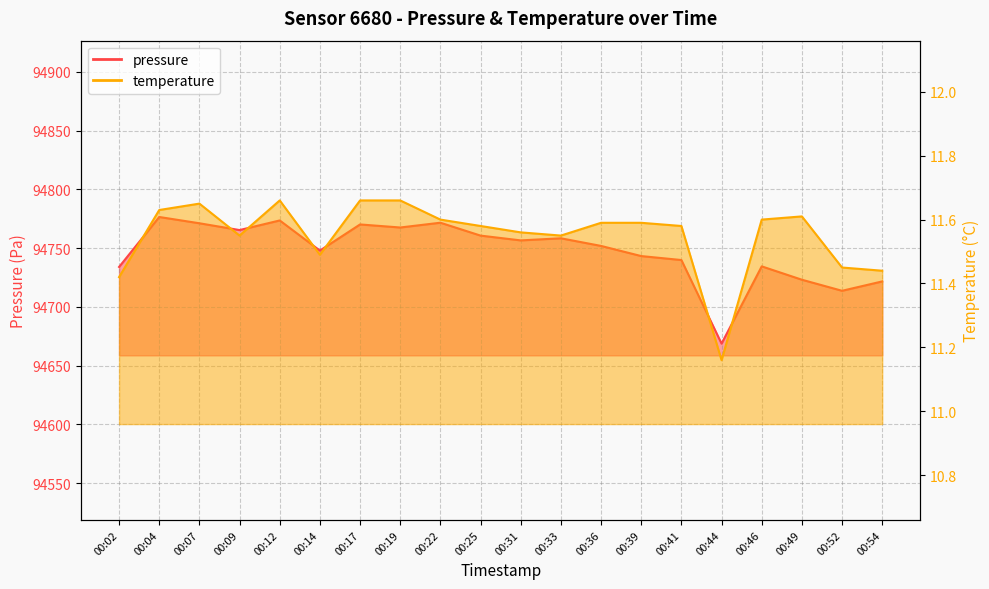

What is the difference between the temperature values at 00:07 and 00:54?

0.2